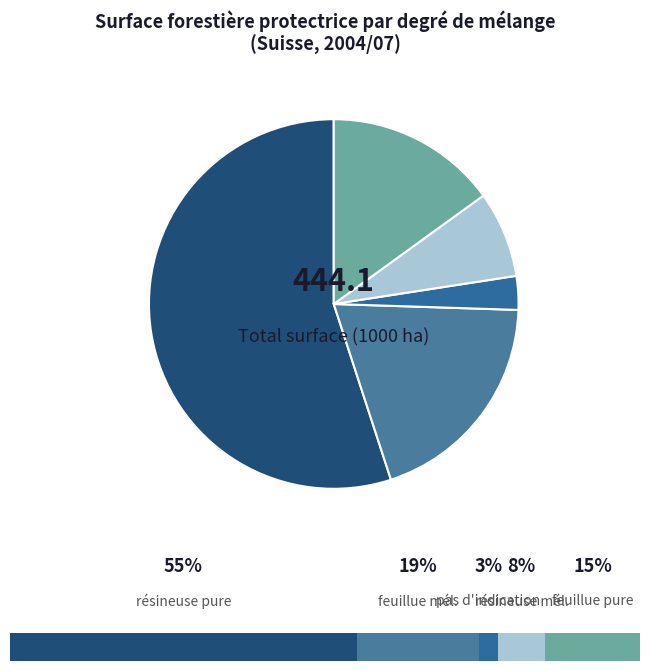

What percentage is the forêt résineuse mélangée slice, to the nearest percent?

8%